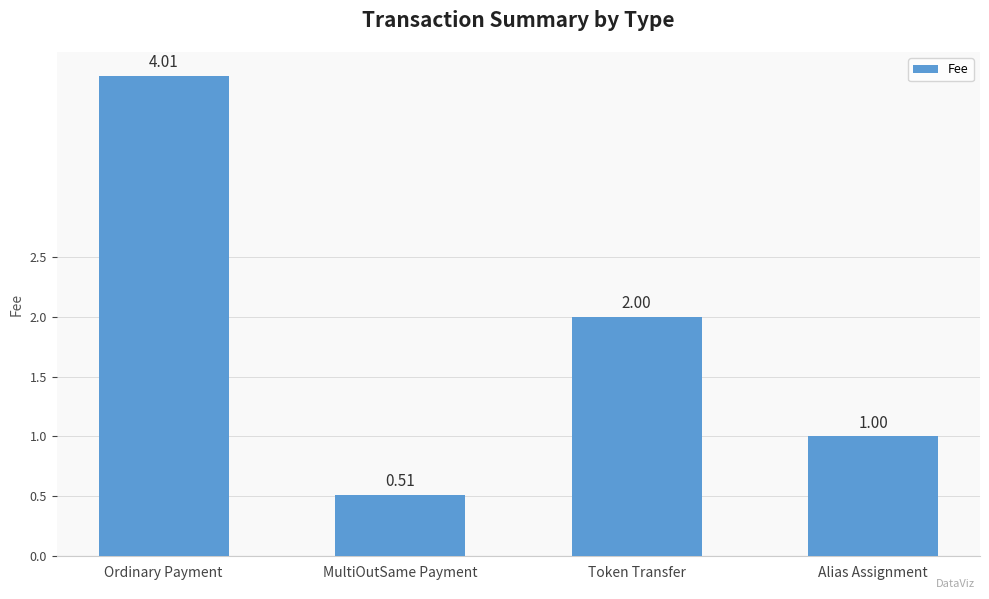

List the labels in order of value, smallest first.

MultiOutSame Payment, Alias Assignment, Token Transfer, Ordinary Payment